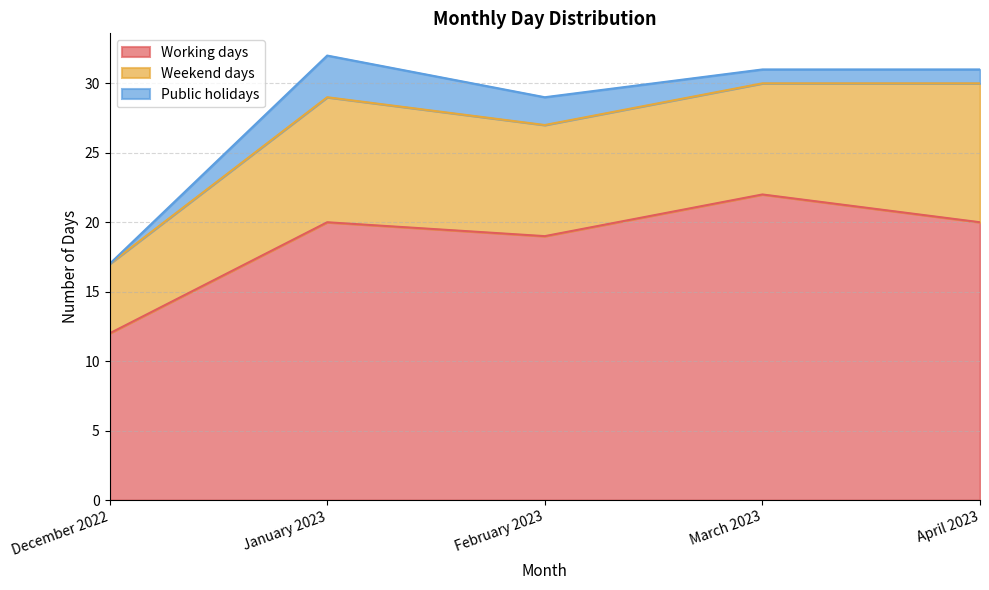

True or false: Working days and Weekend days intersect in this chart.

False